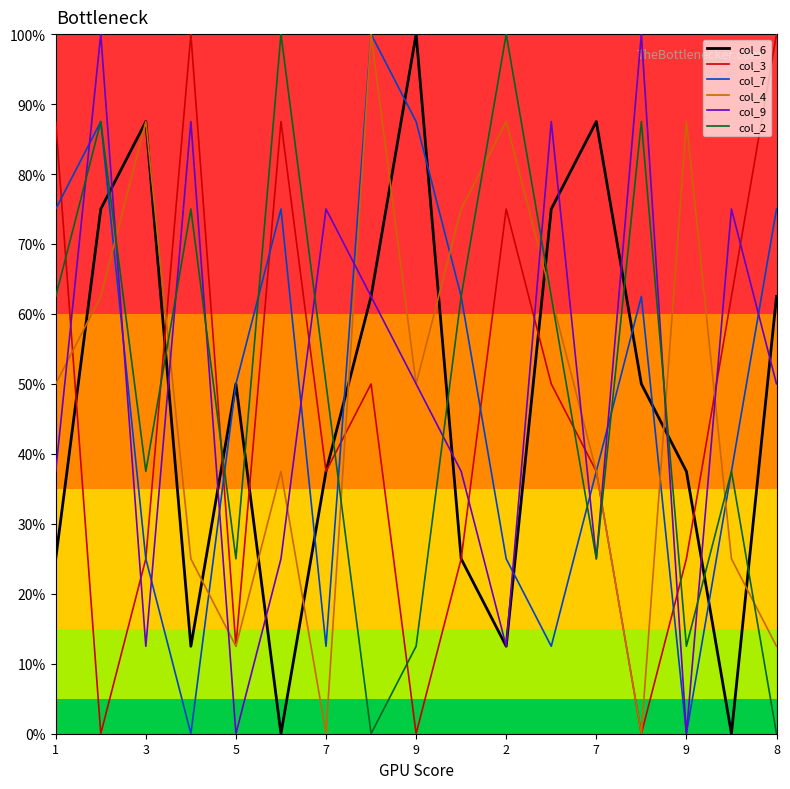

True or false: col_2 has more than 0 interior local peaks.

True